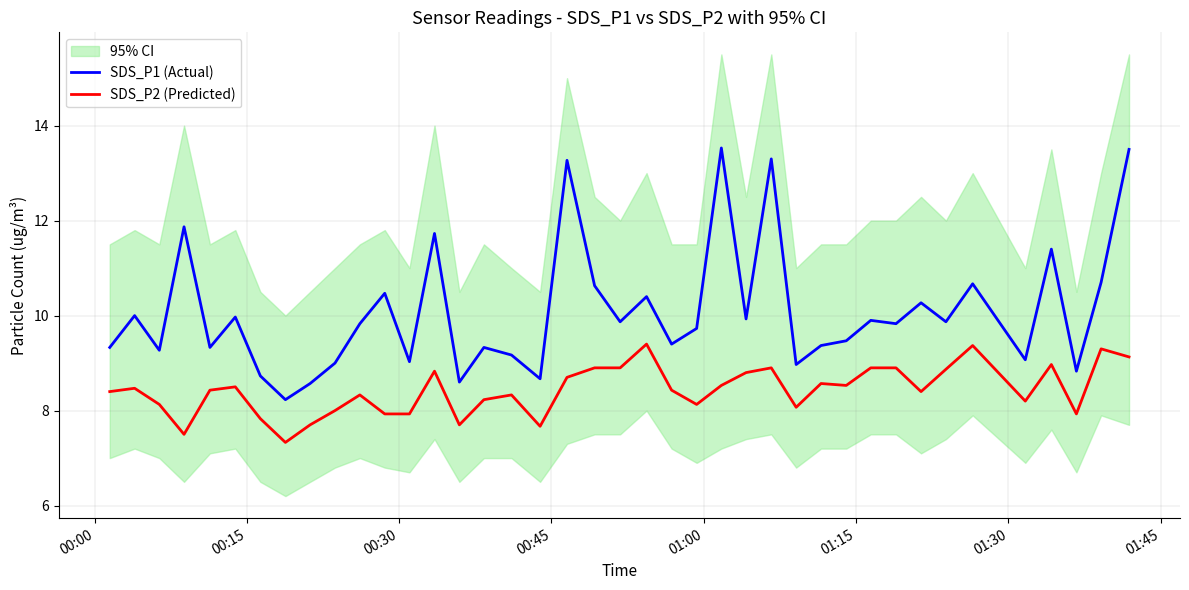

True or false: SDS_P1 (Actual) and SDS_P2 (Predicted) cross at least once.

False